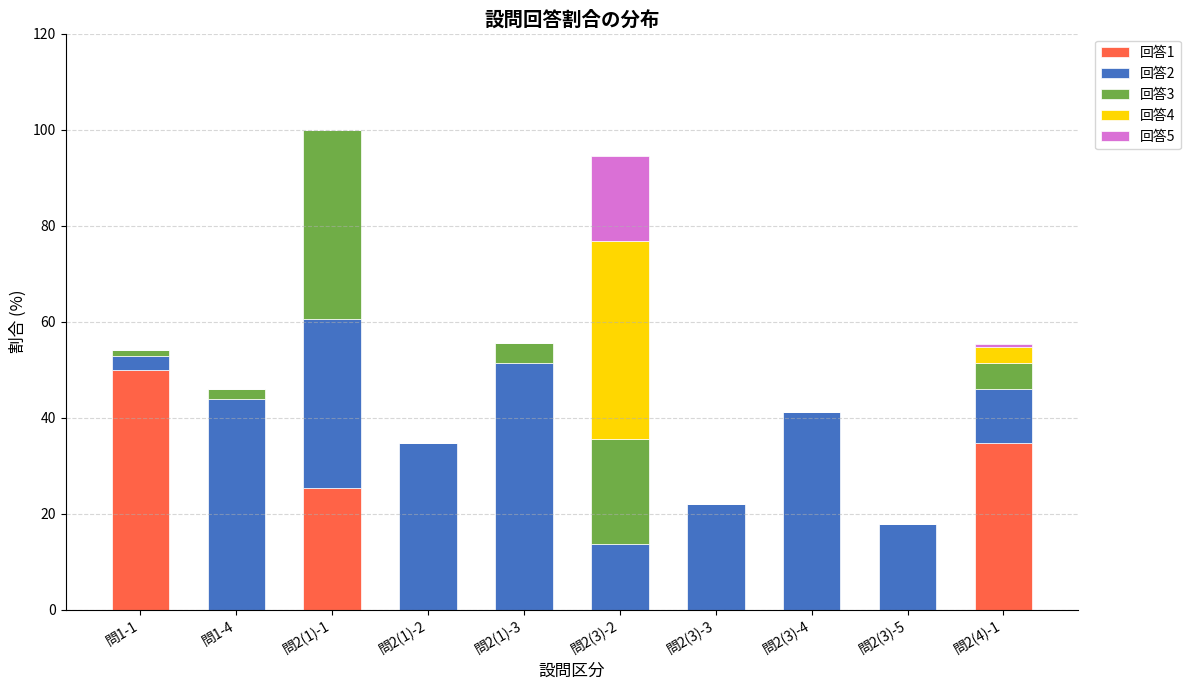

What is the total value across all series at 問2(3)-3?

21.9